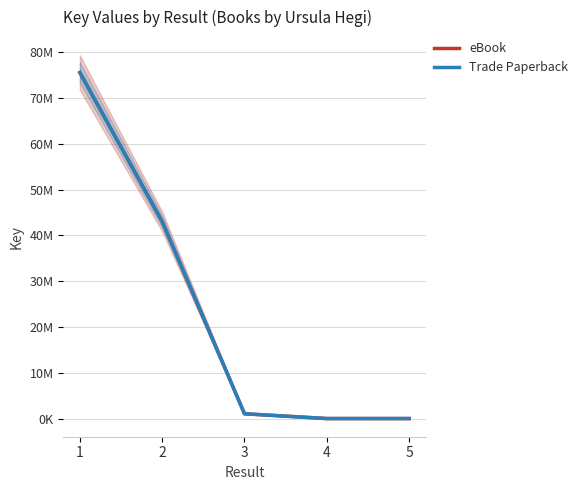

What is the difference between the Trade Paperback values at 4 and 1?

75527723